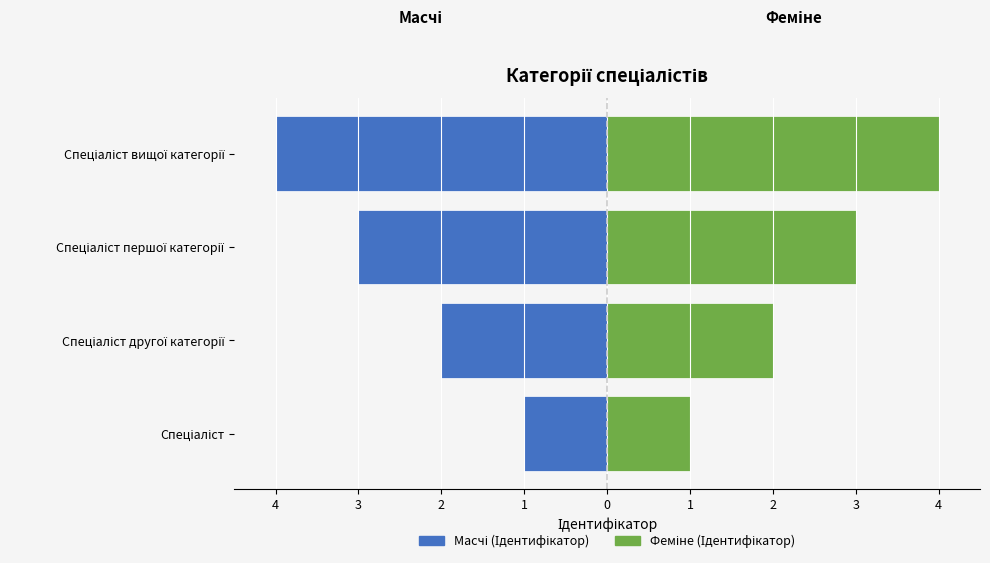

What is the sum of the Феміне (Ідентифікатор) values at Спеціаліст другої категорії and Спеціаліст вищої категорії?

6